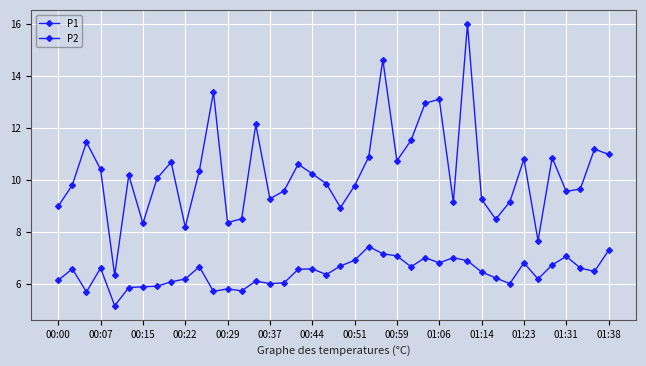

How many series are shown in this chart?

2